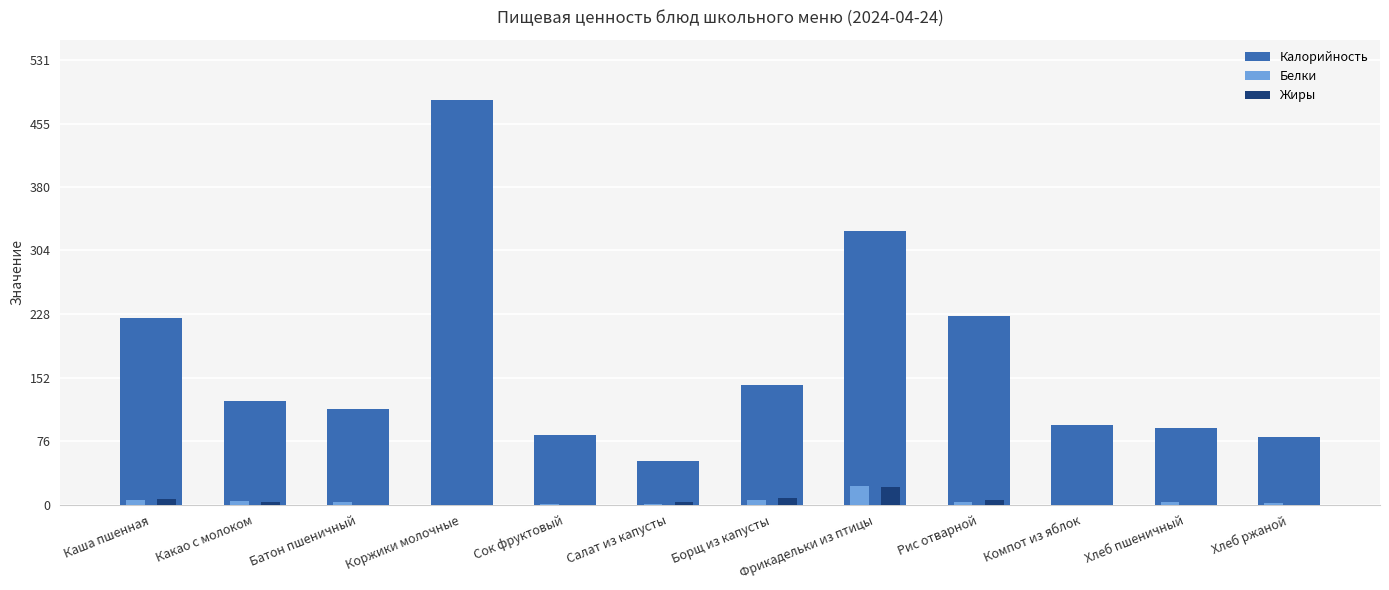

Between Сок фруктовый and Салат из капусты, which series saw the biggest shift?

Калорийность